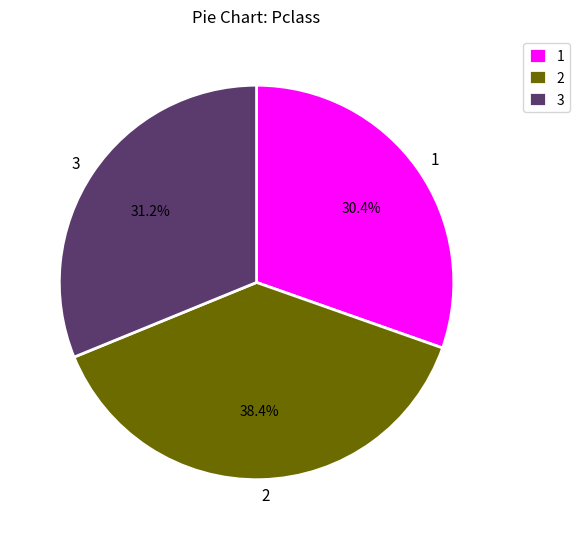

Which slice is the smallest?

1